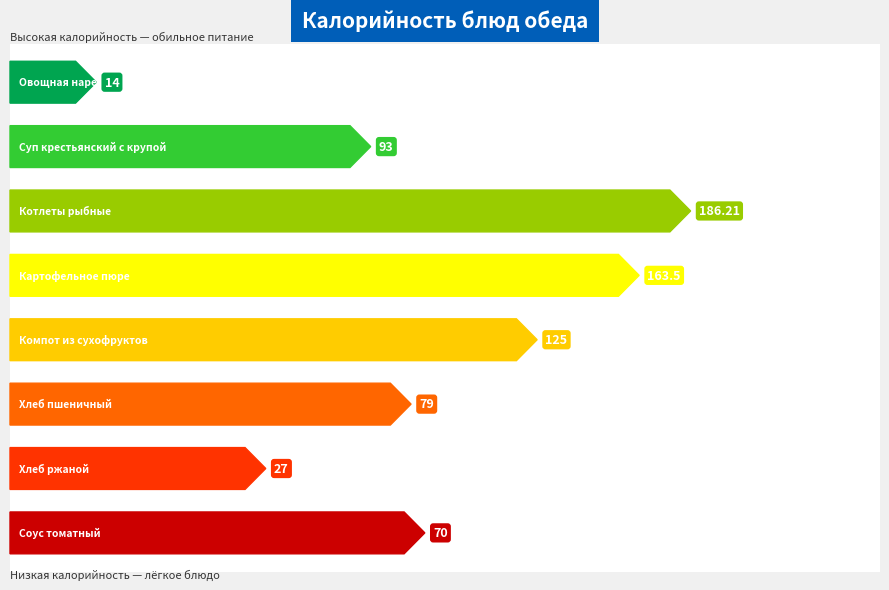

How many distinct data groups are displayed?

1